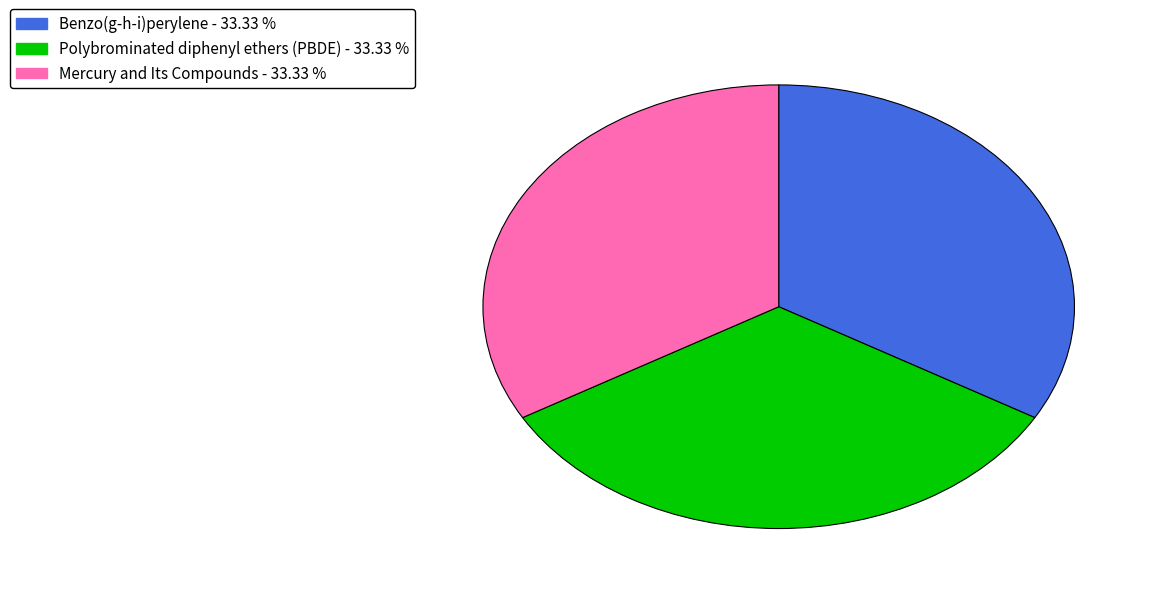

Does Mercury and Its Compounds represent more than half of the total?

No